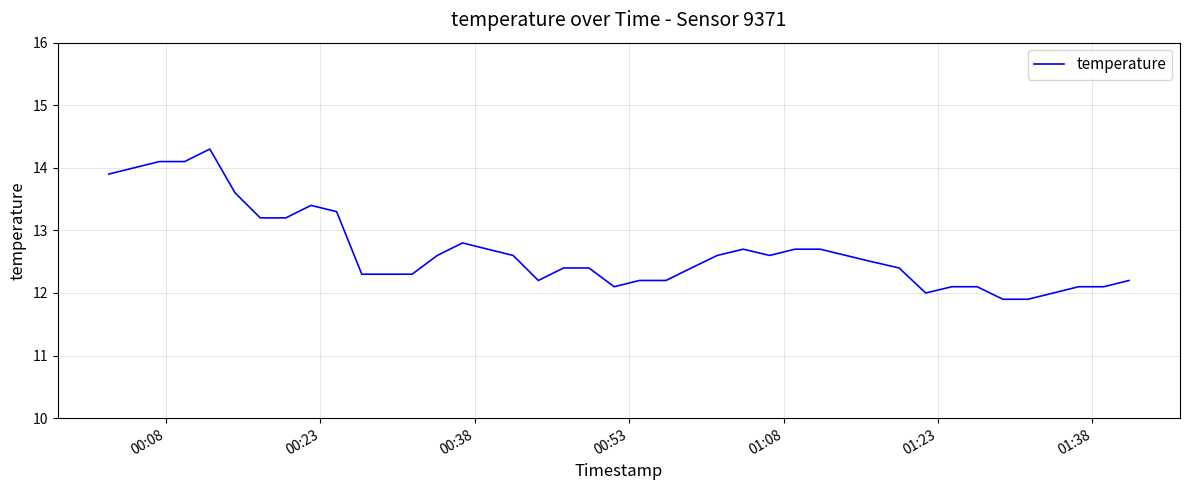

Does the chart display data point markers on the line(s)?

No